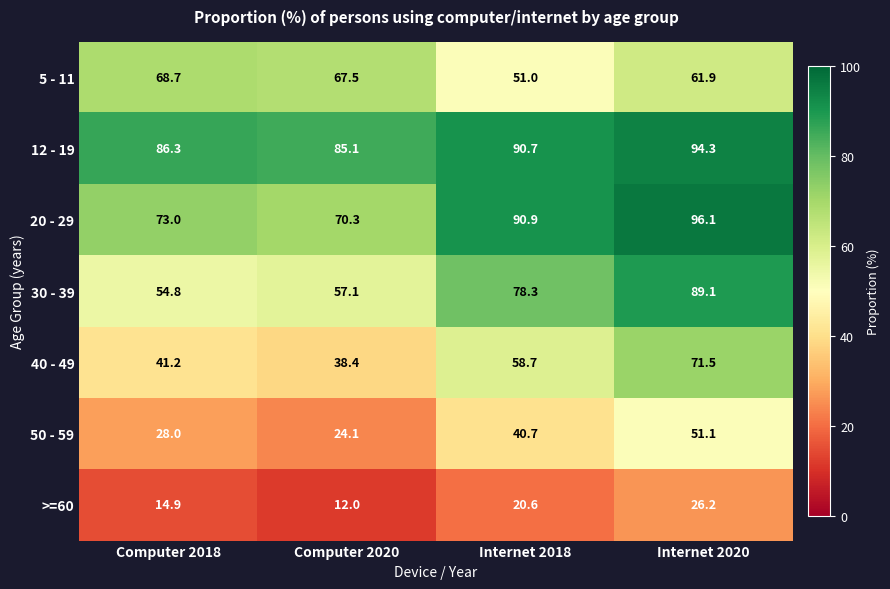

What is the difference between the 50 - 59 values at Internet 2020 and Internet 2018?

10.4